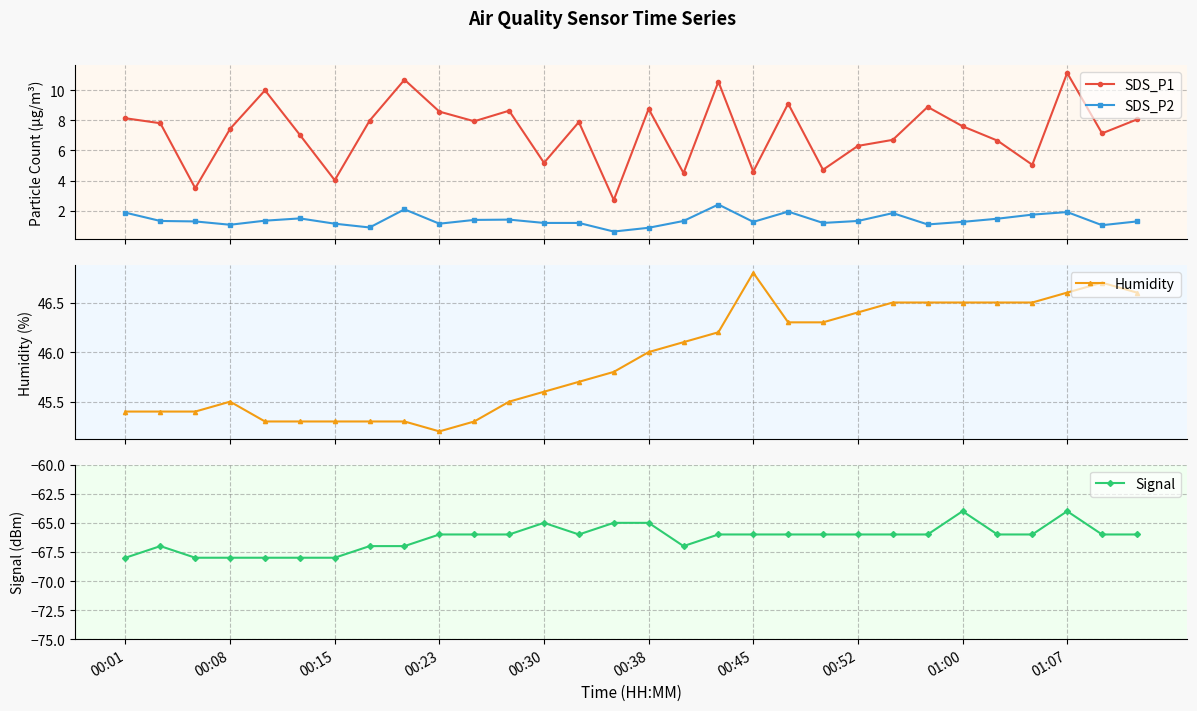

True or false: SDS_P1 and SDS_P2 intersect in this chart.

False